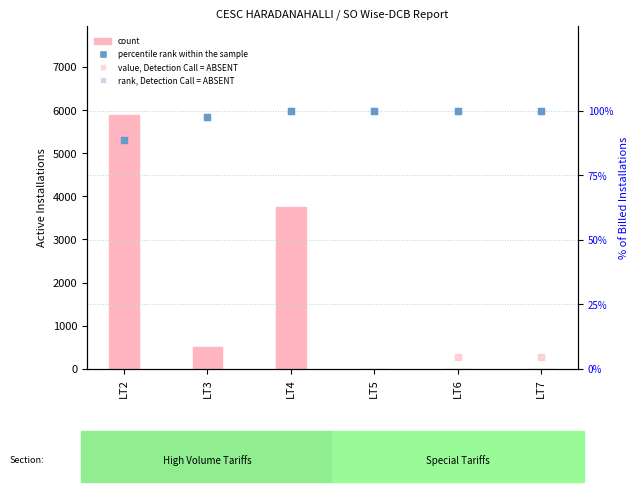

At which category is the sum across all series the highest?

LT2